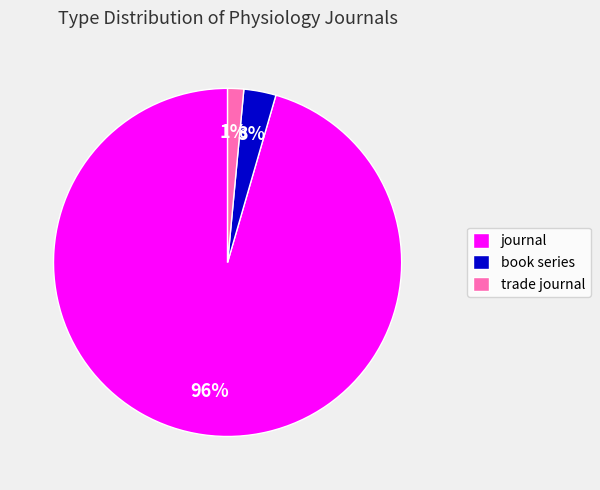

How many slices are in this pie chart?

3